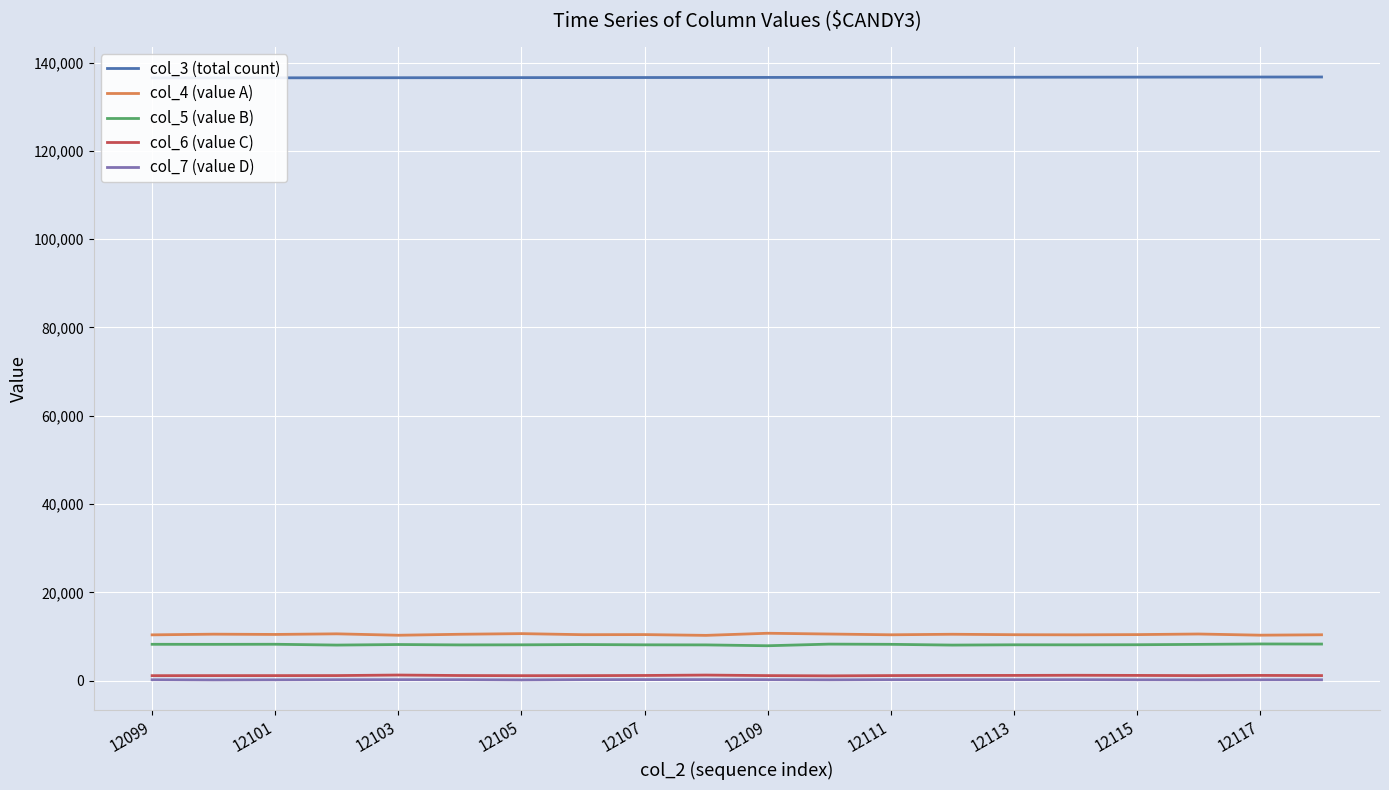

What position from the right is 11?

9